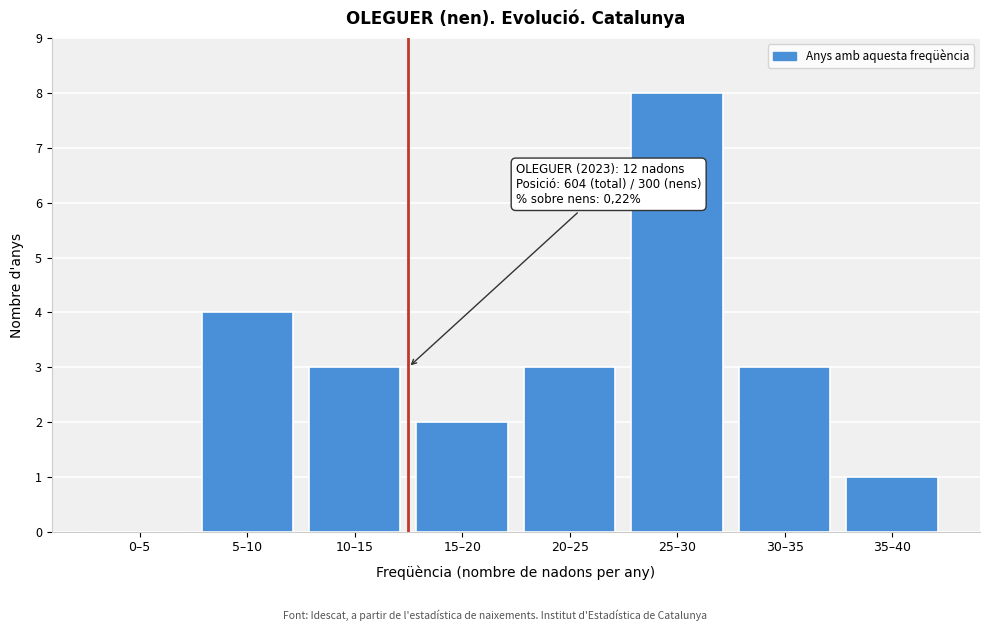

Reading left to right, what are all the values shown in this chart?

0–5=0	5–10=4	10–15=3	15–20=2	20–25=3	25–30=8	30–35=3	35–40=1